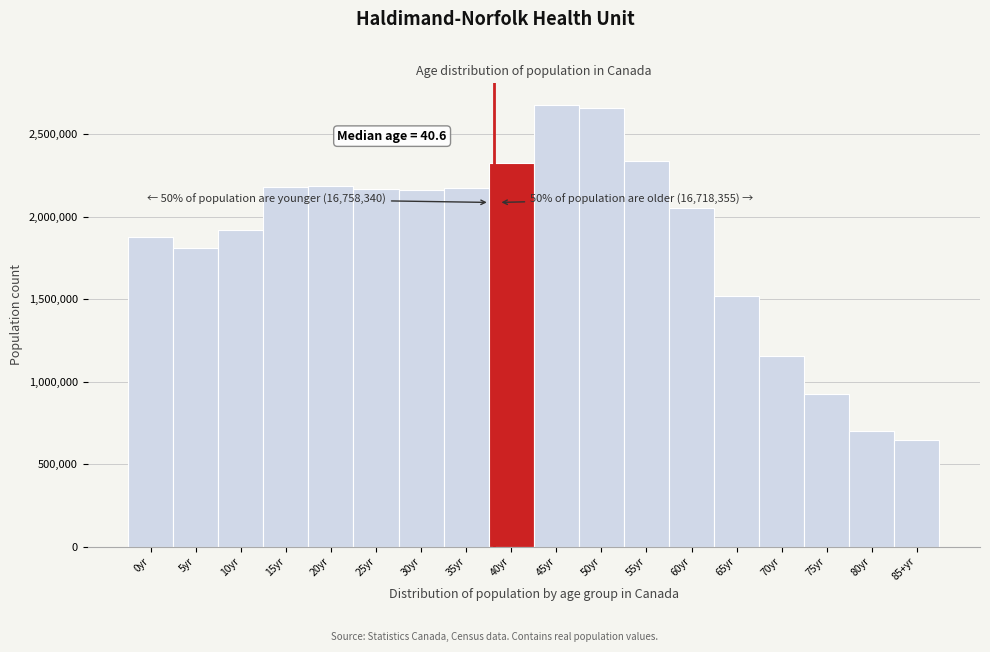

The value at 80yr is 1154750. True or false?

False